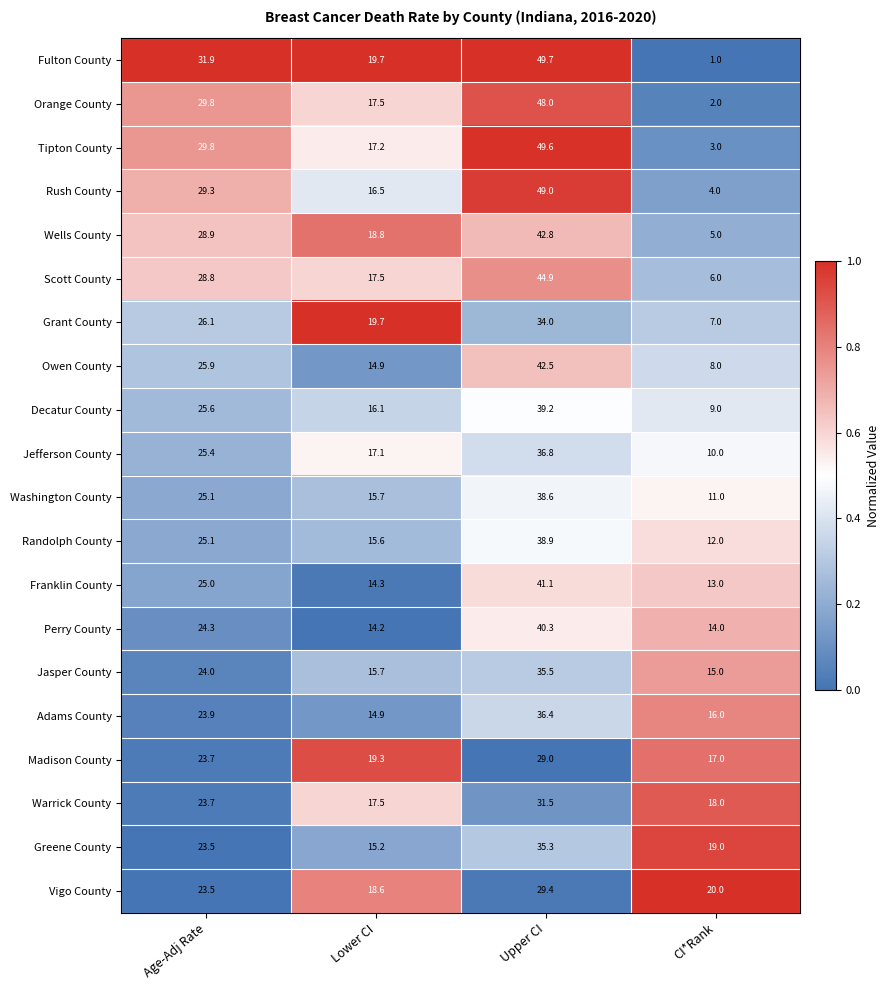

What is the difference between the Greene County values at Age-Adj Rate and CI*Rank?

4.5